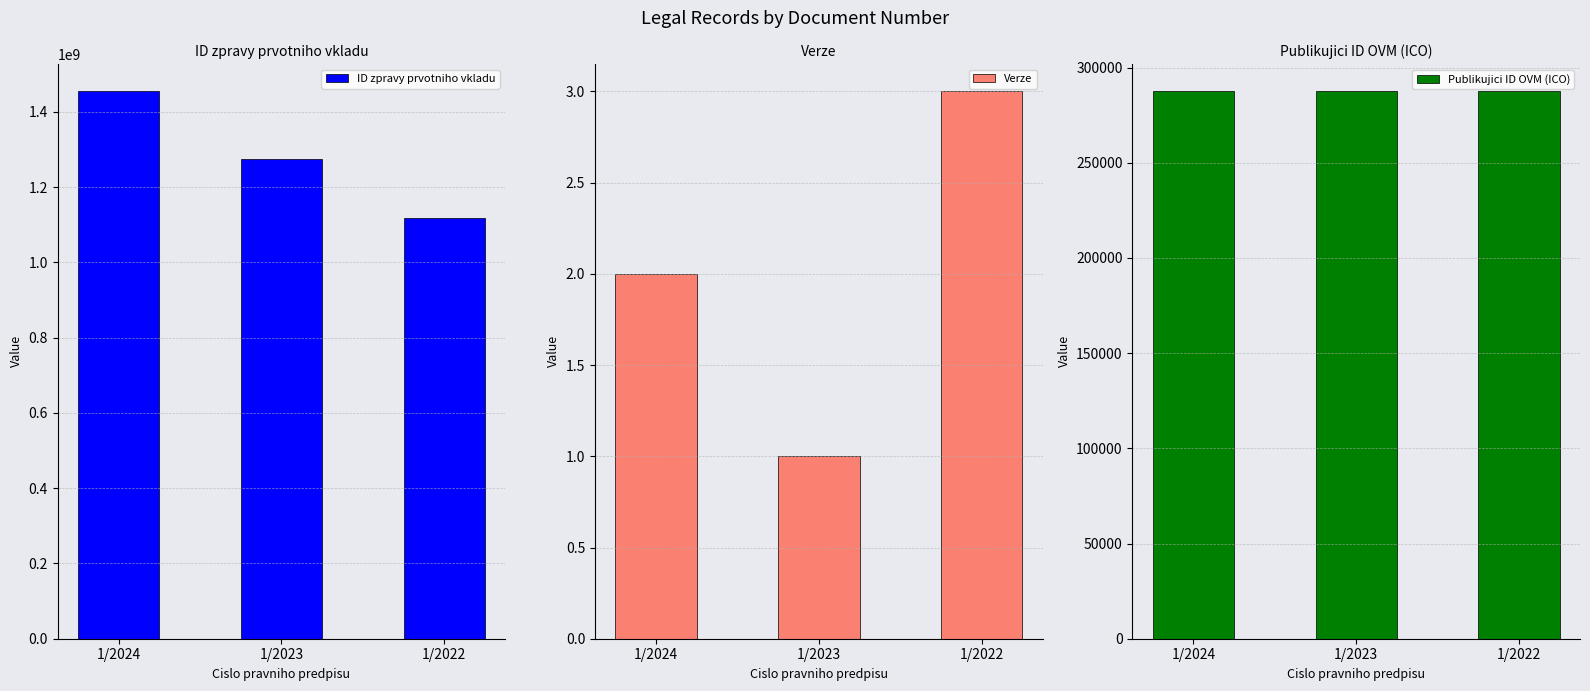

What is the total value across all series at 1/2024?

1454630213